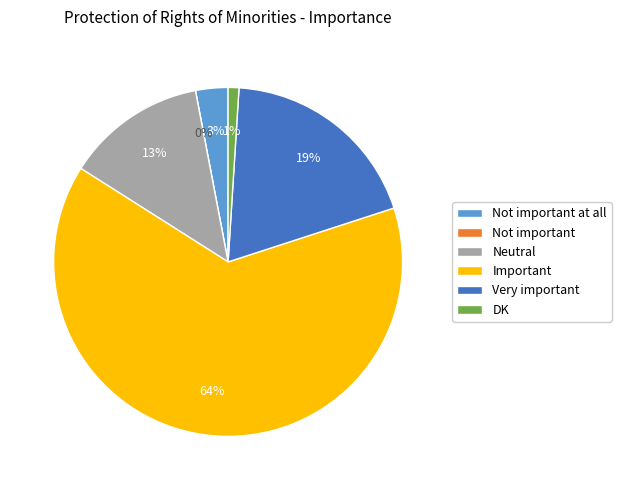

How many slices are in this pie chart?

6